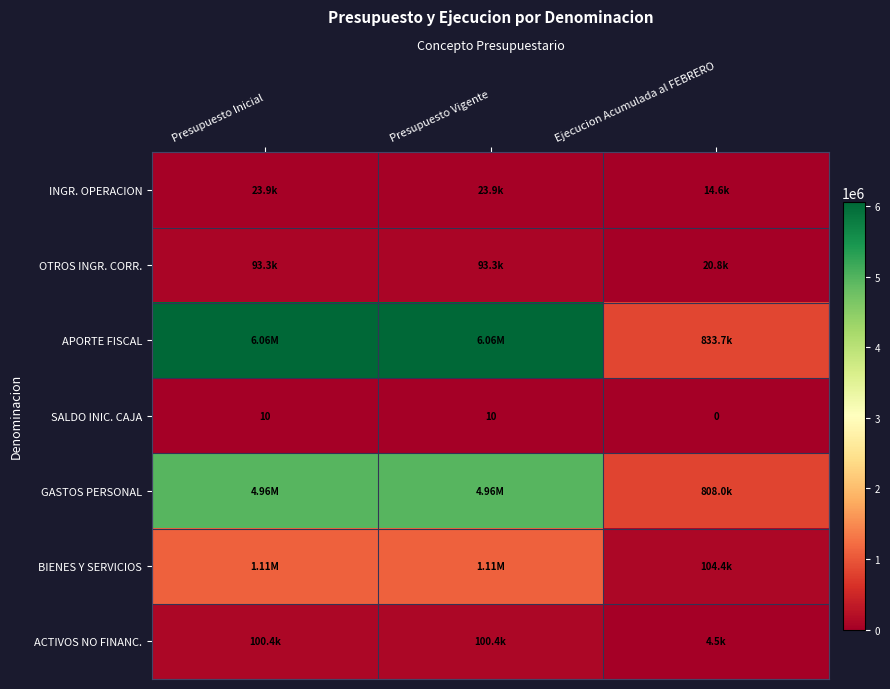

What is the sum of all GASTOS PERSONAL values?

10733441